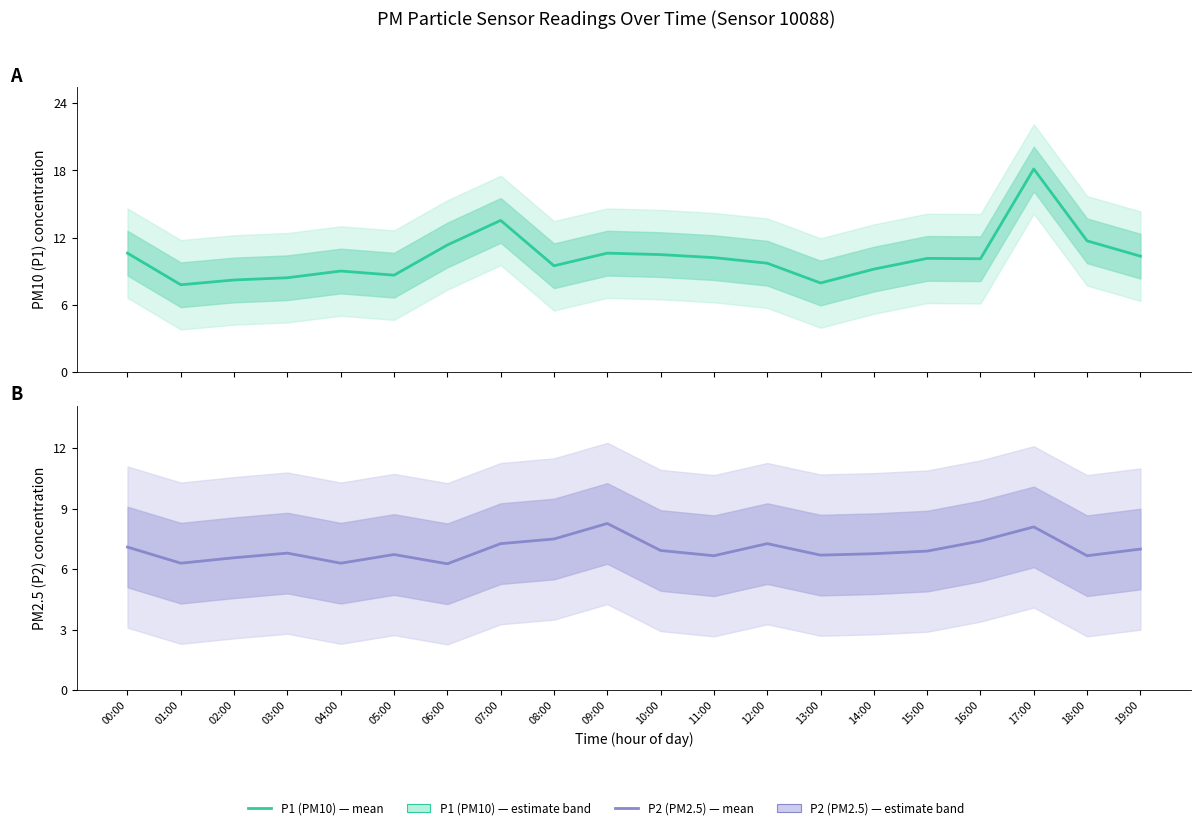

True or false: P2 (PM2.5) and P1 (PM10) cross at least once.

False